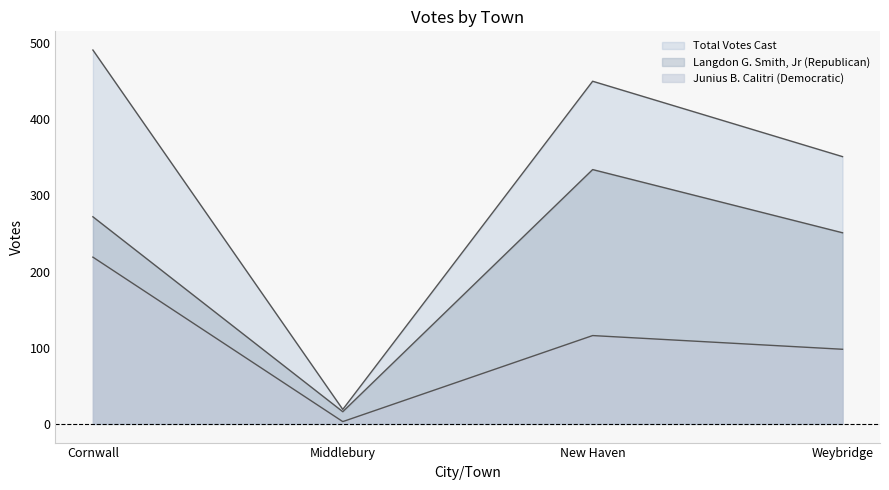

What is the difference between the highest and lowest values at New Haven?

334